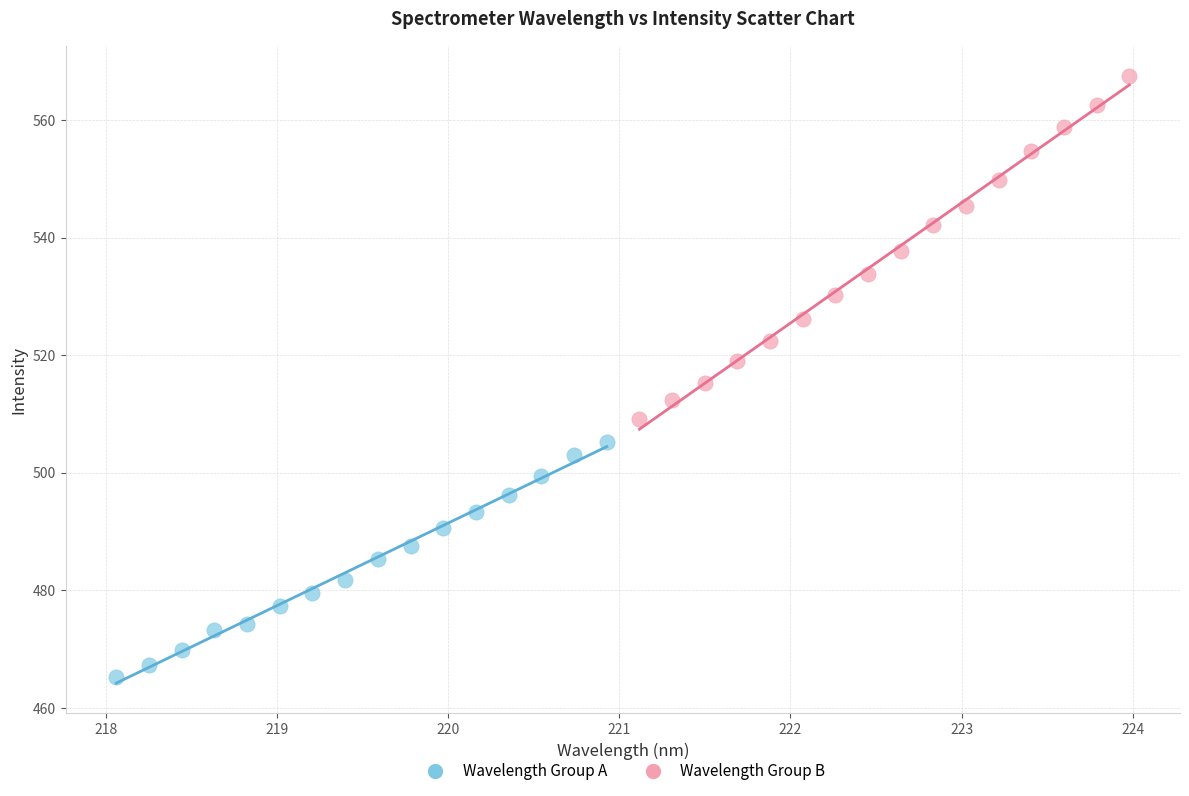

Which series reaches the minimum Y coordinate?

Wavelength Group A